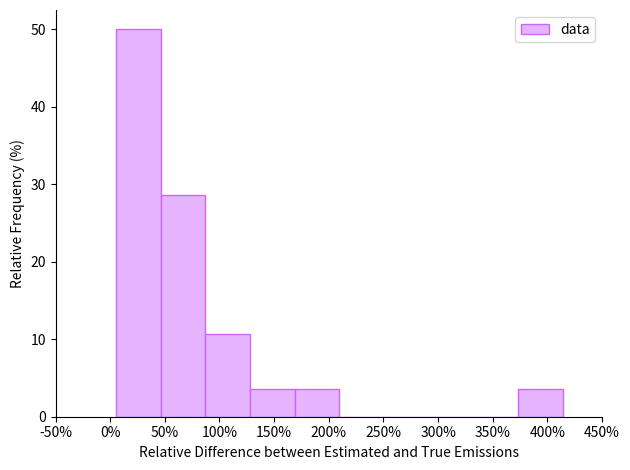

How tall is the bar that spans 5 to 45 on the x-axis? Neither the bar edges nor the heights are printed on the chart, so give them approximately, as read against the axes.

50